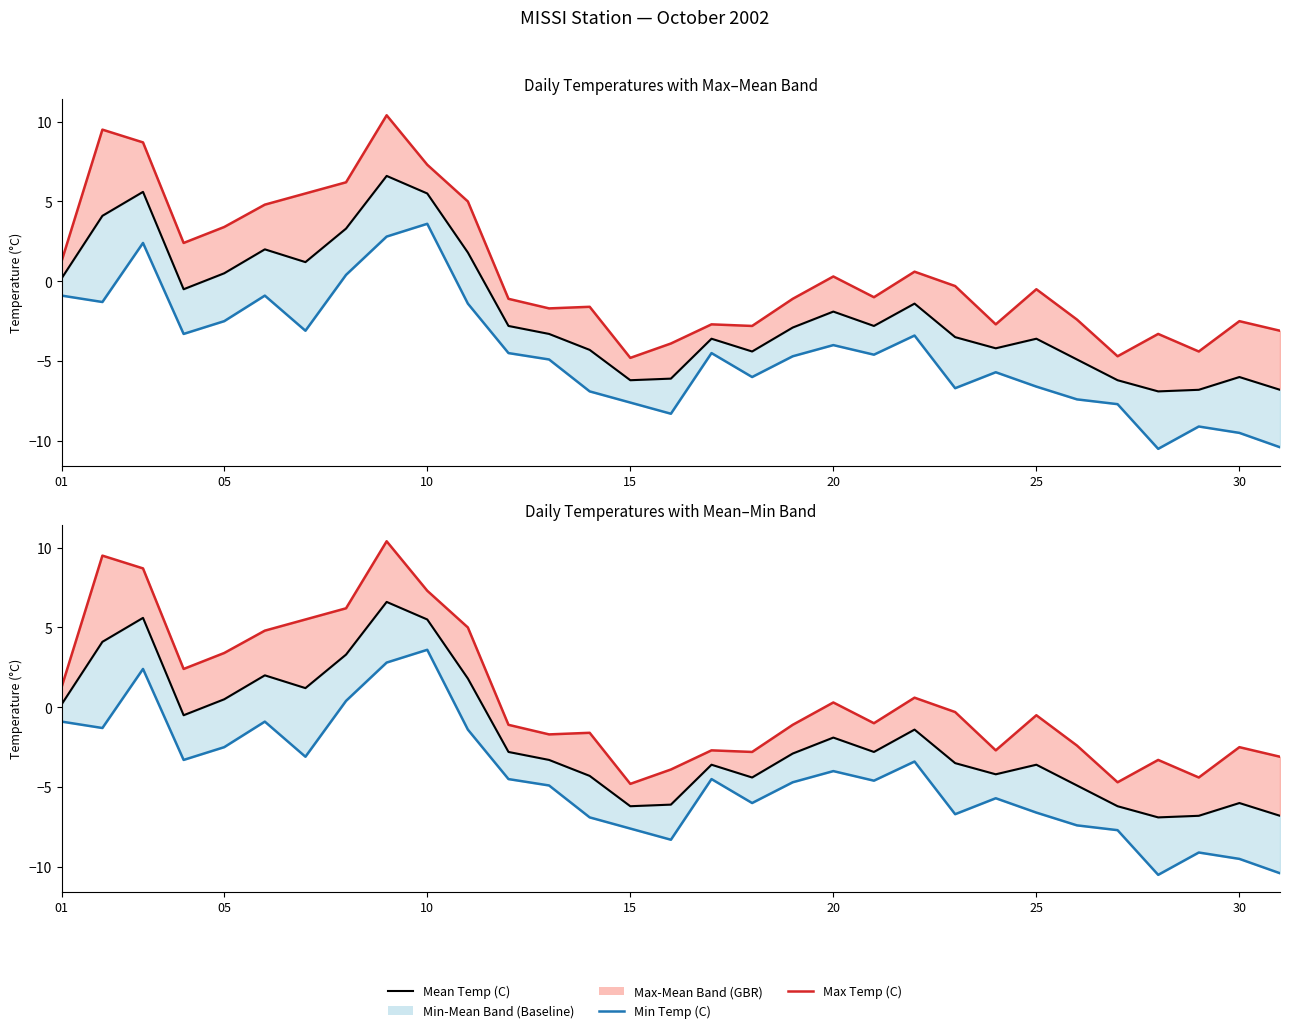

How many values in Min Temp (C) are below zero?

27